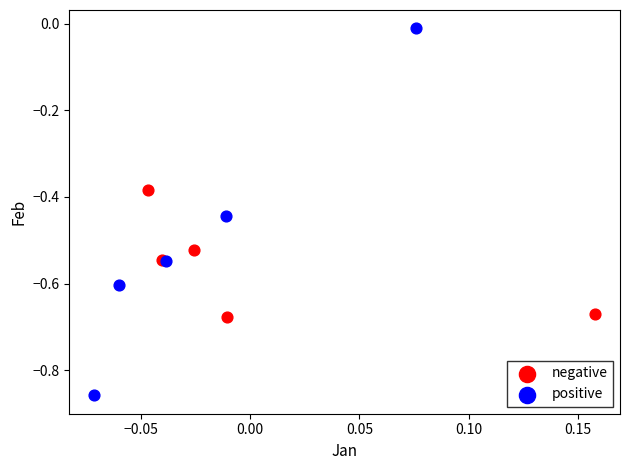

Which series has the widest spread of Y values?

positive